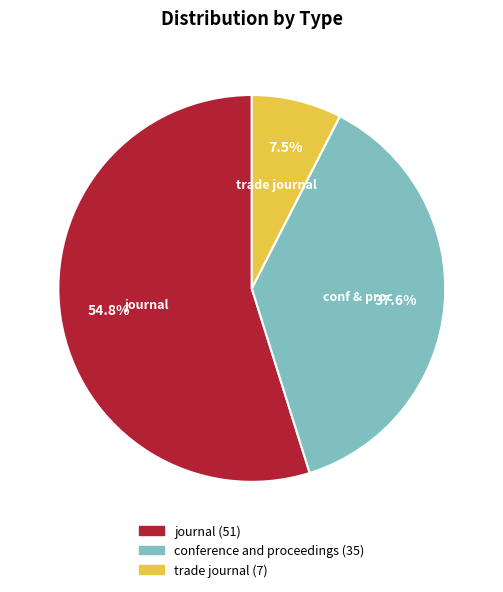

To the nearest percent, what portion does conference and proceedings represent?

38%